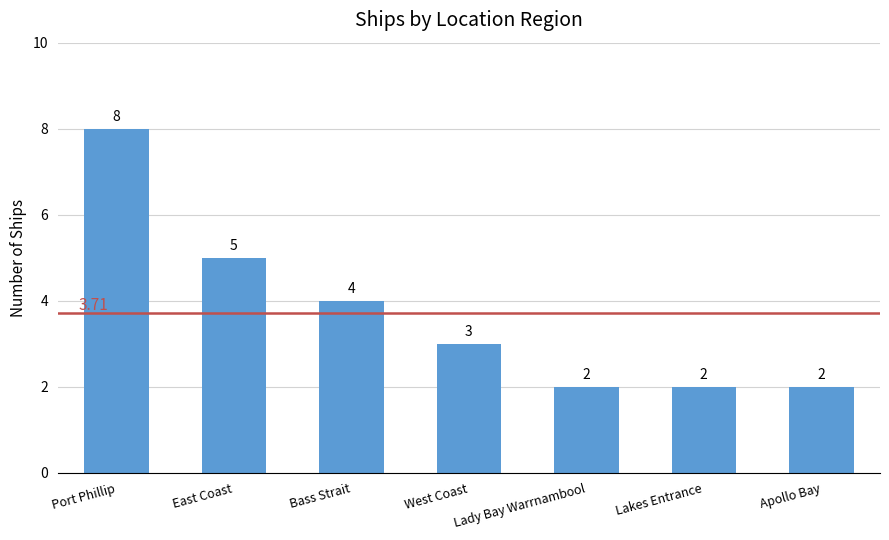

The value at Port Phillip is 8. True or false?

True